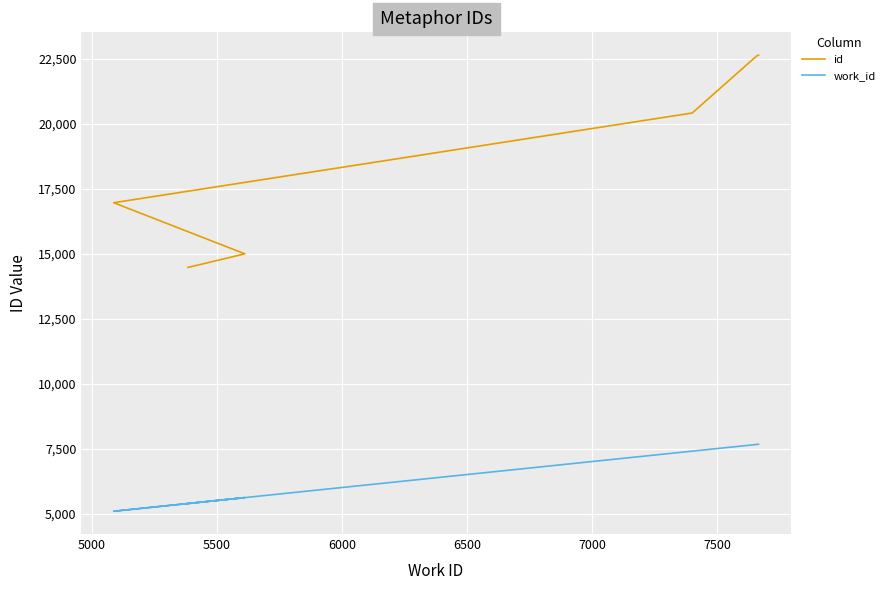

True or false: id and work_id cross at least once.

False